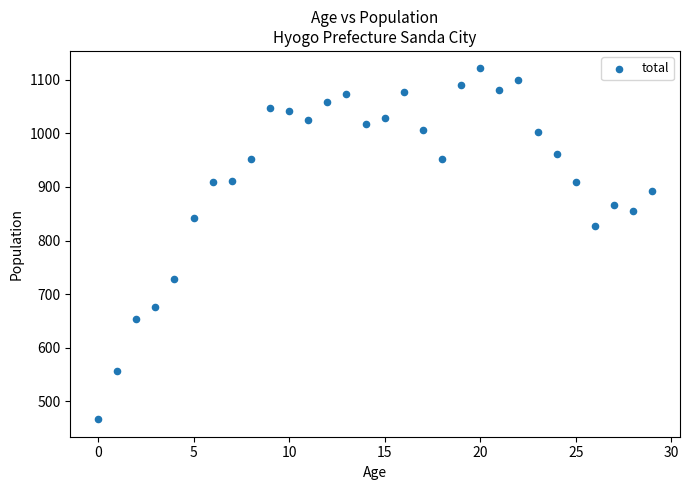

What is the range of Y values (max minus min)?

654